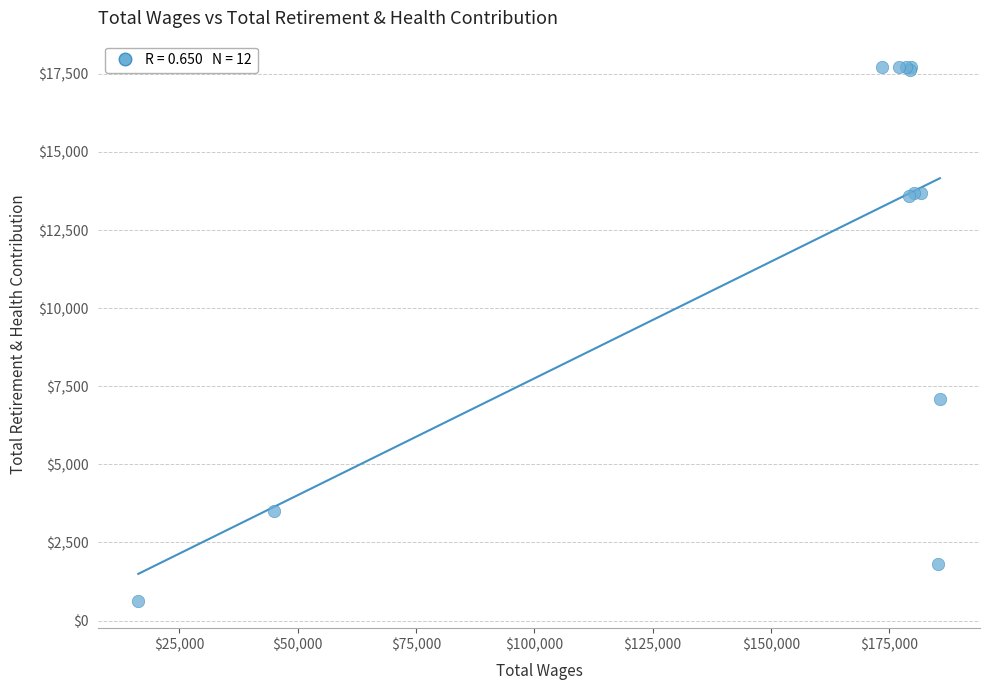

What Y value in the scatter plot is closest to 9169?

7106.0